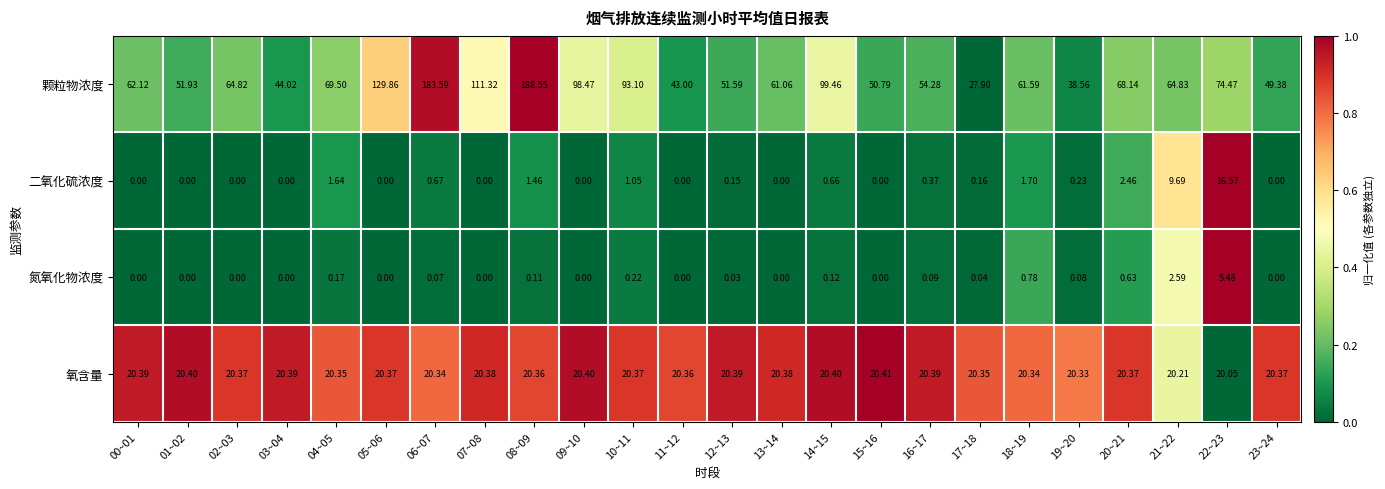

Which series has the largest total across all categories?

颗粒物浓度